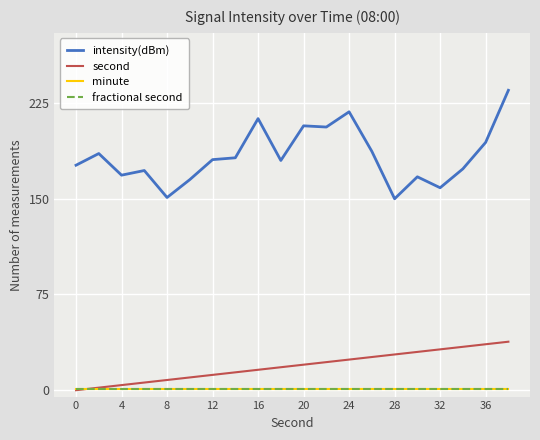

What is the sum of all minute values?

20.0